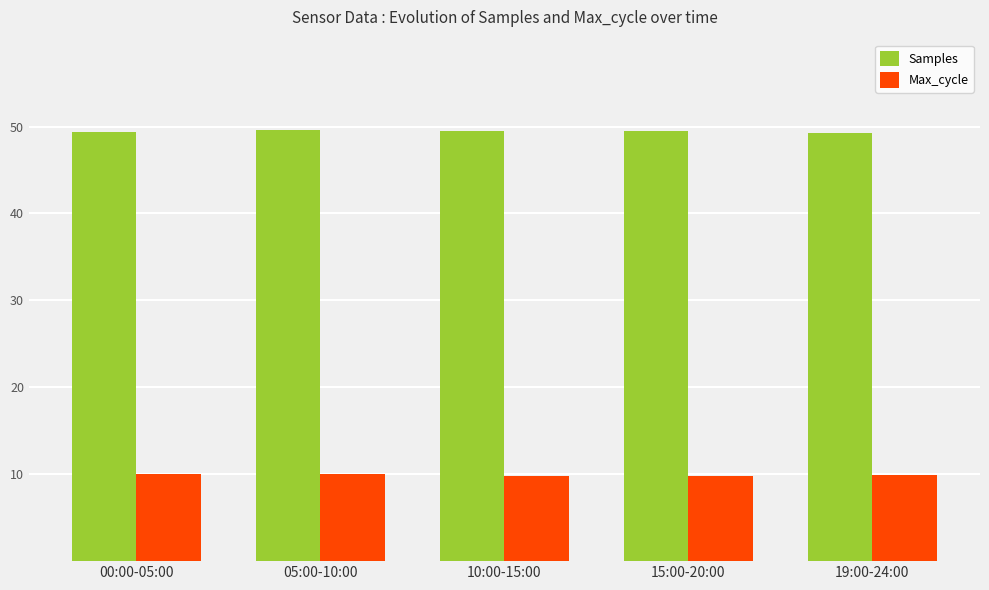

What is the lowest value of the Max_cycle series?

9.8